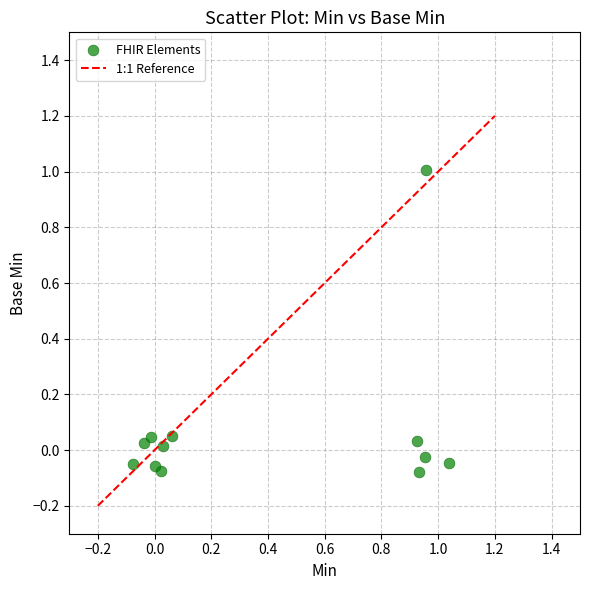

What is the range of X values (max minus min)?

1.1